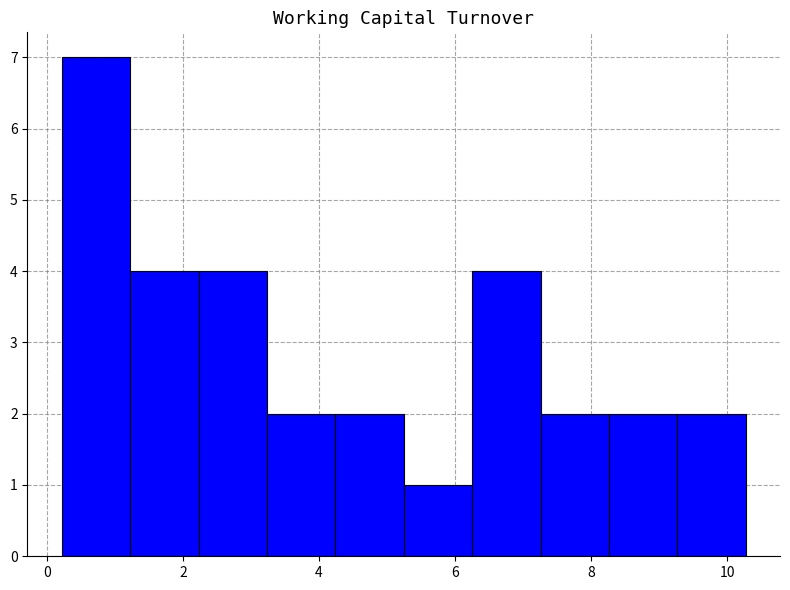

Over which range of the x-axis is the bar tallest?

0.2 to 1.2